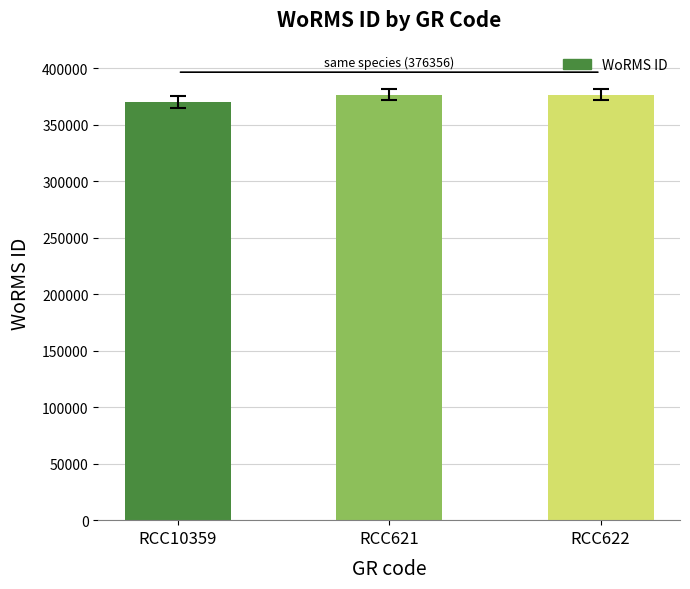

What is the minimum value shown in the chart?

370050